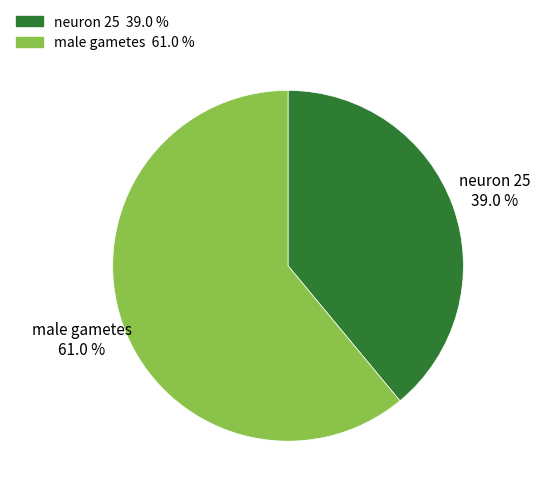

Rank the categories by value from lowest to highest.

neuron 25, male gametes